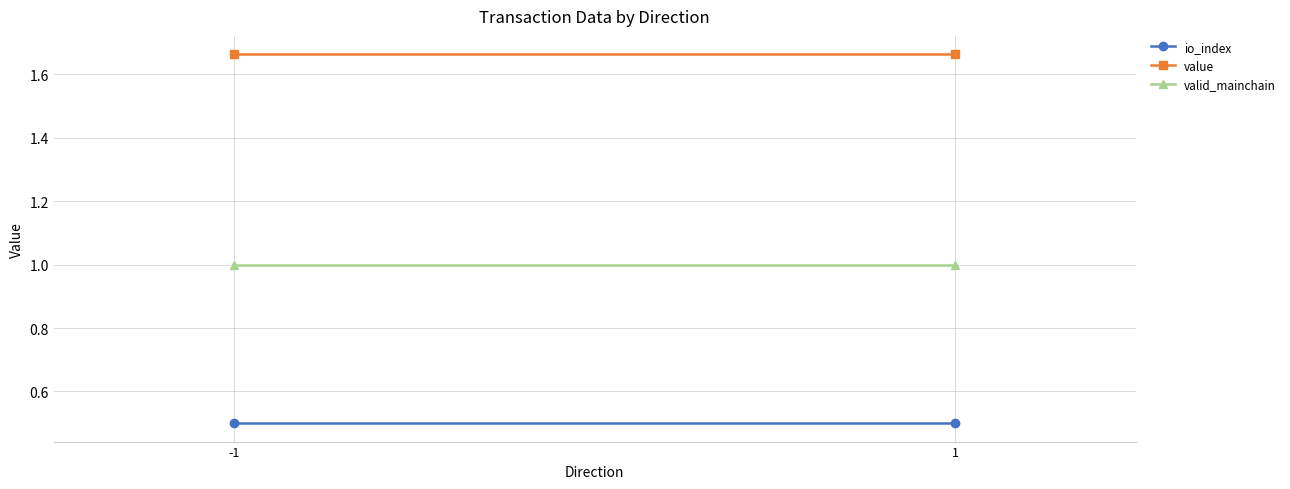

What are all the series names shown in the legend?

io_index, value, valid_mainchain